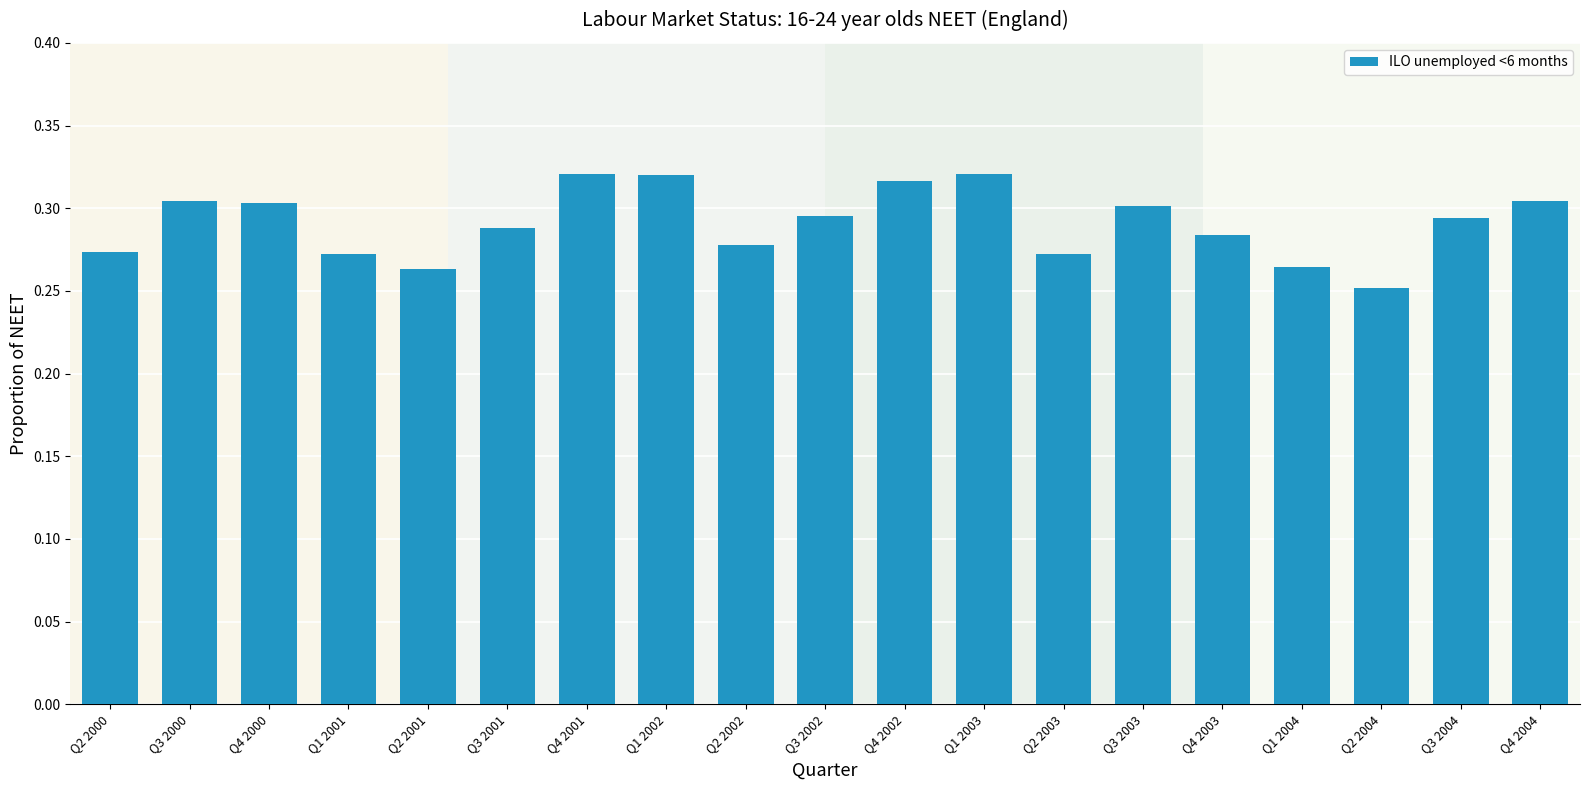

How many bars are there in total?

19